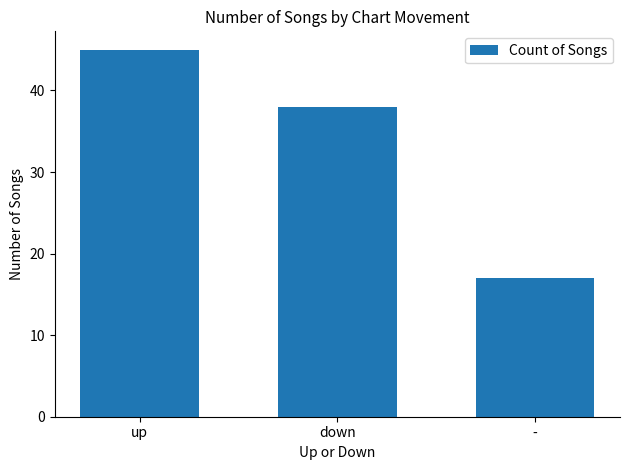

Where does the data first go above 38?

up